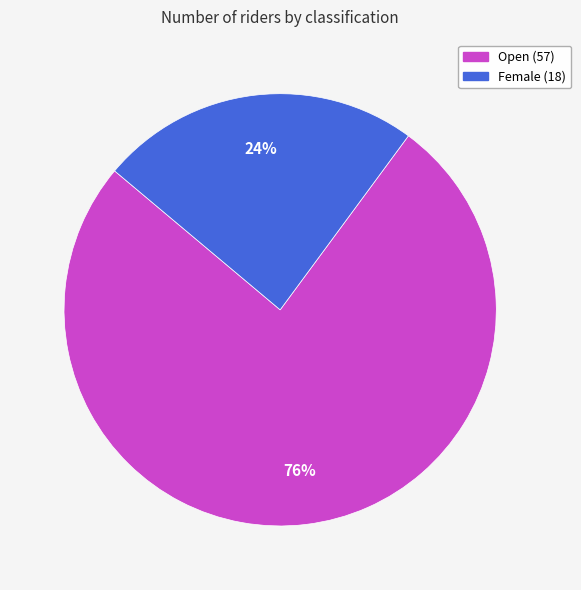

Rank the categories by value from highest to lowest.

Open, Female